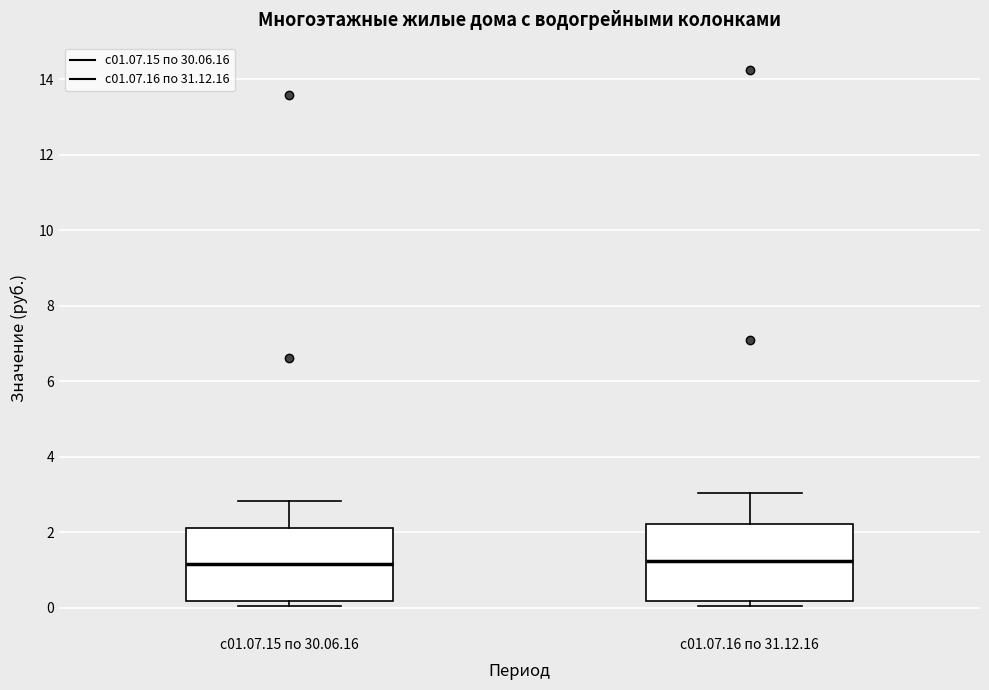

Where is the upper edge of the box for с01.07.15 по 30.06.16 on the y-axis? The values are not printed on the chart, so give them approximately, as read against the axis.

2.2